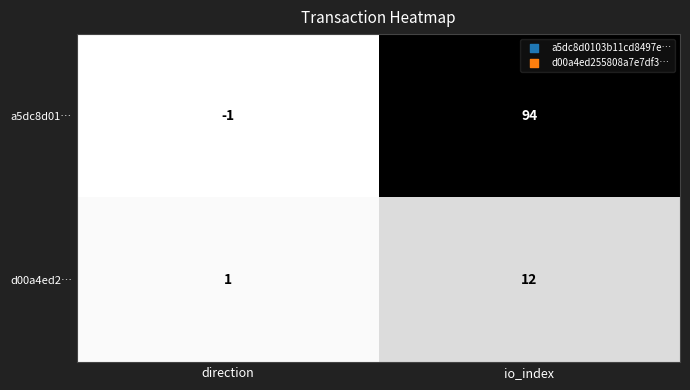

What is the difference between the highest and lowest values at direction?

2